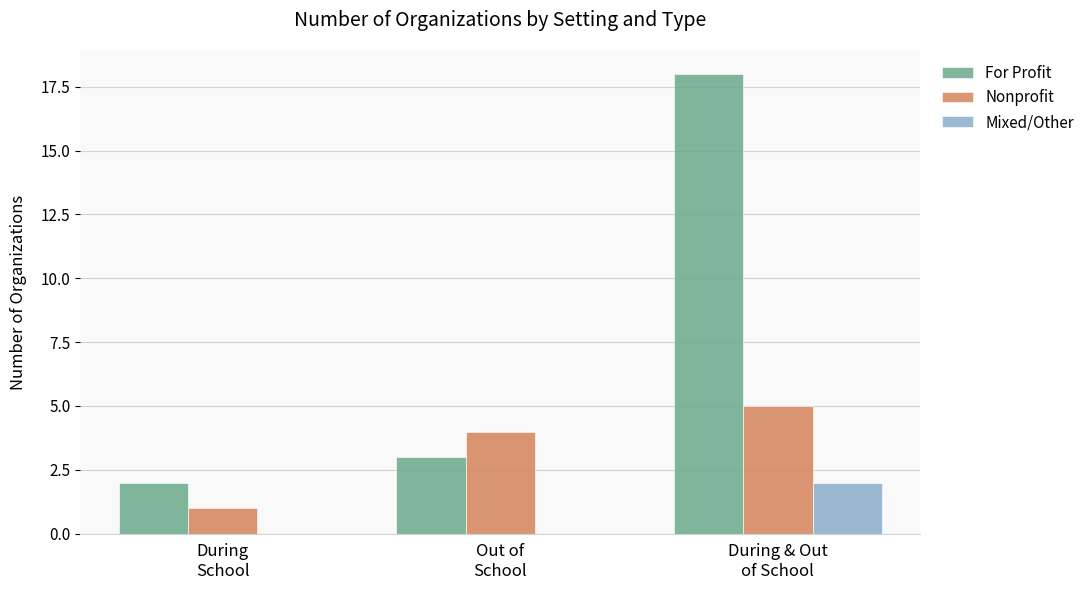

How many distinct data groups are displayed?

3